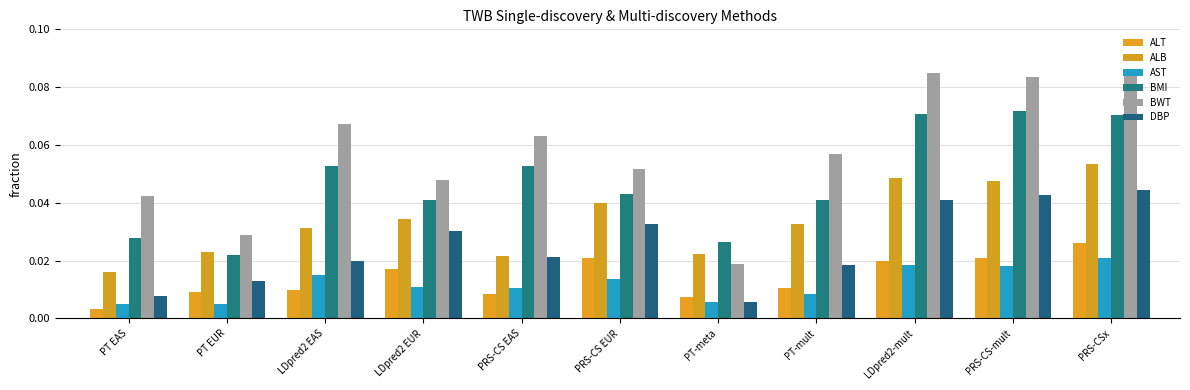

Does the chart contain stacked bars?

No